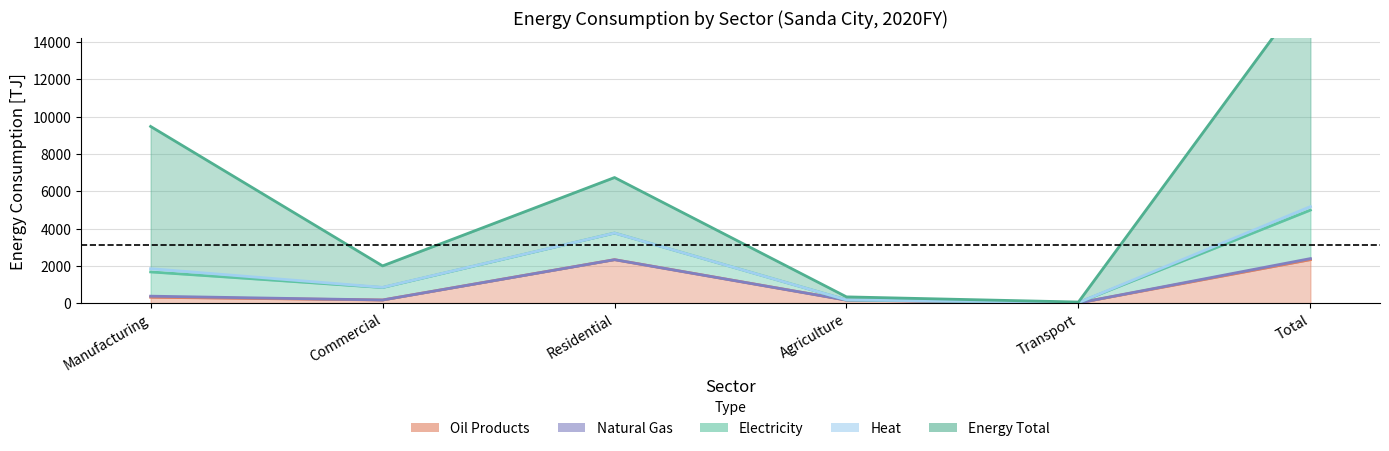

Read the Energy Total value at Transport.

29.9